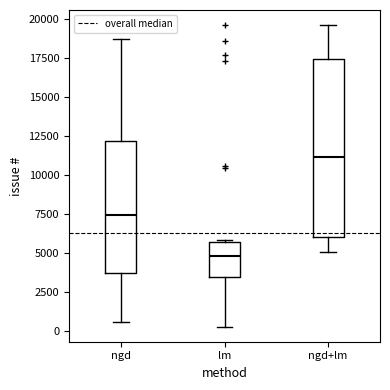

Where is the upper edge of the box for ngd on the y-axis? The values are not printed on the chart, so give them approximately, as read against the axis.

12000